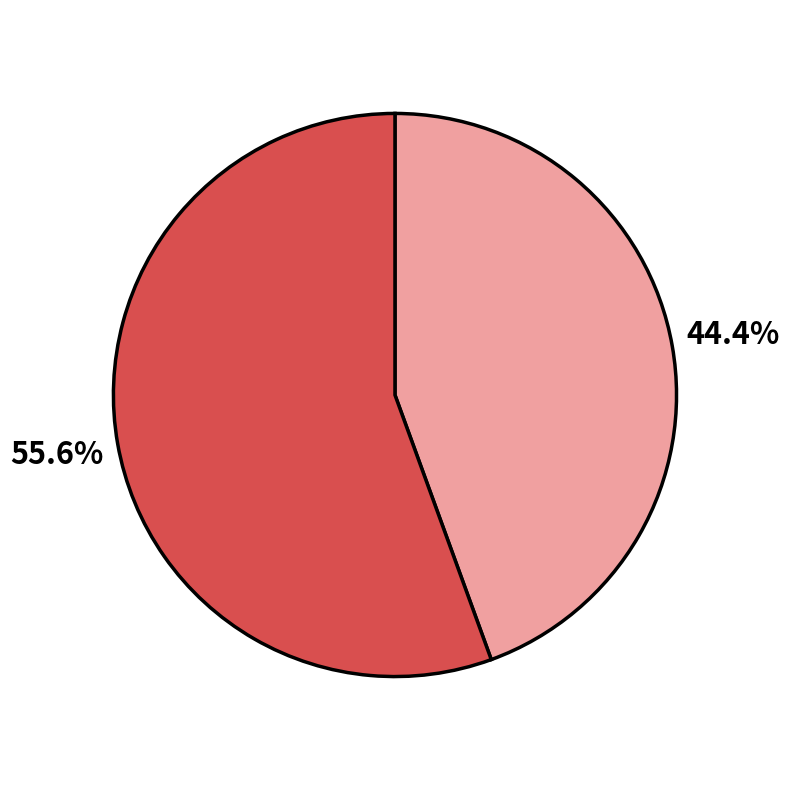

Does any single category account for the majority?

Yes